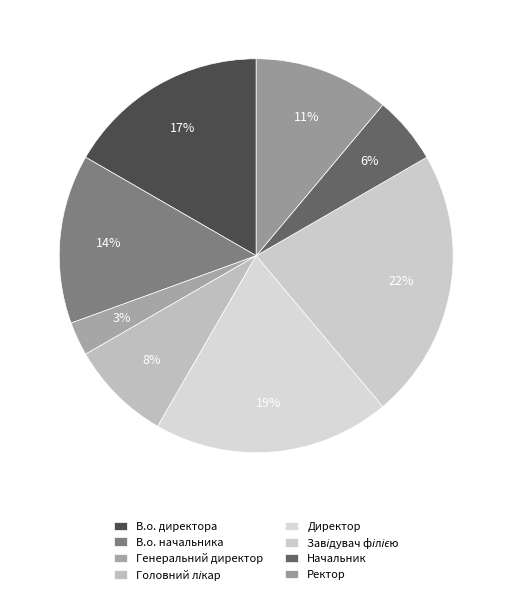

Which category has the biggest portion of the pie?

Завідувач філією